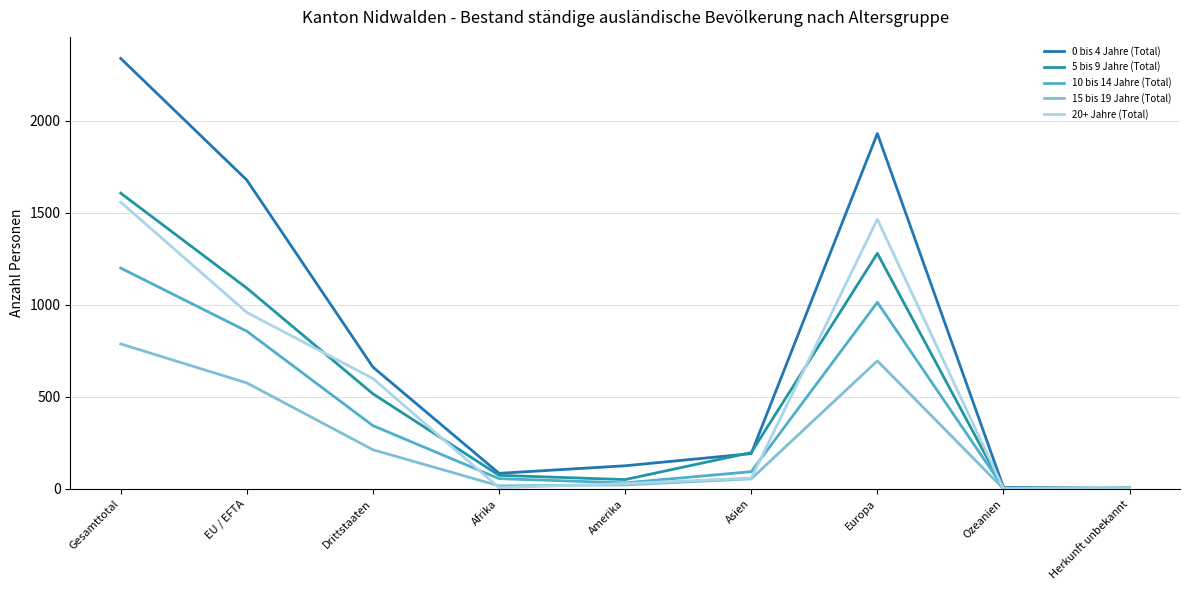

Does the chart display data point markers on the line(s)?

No